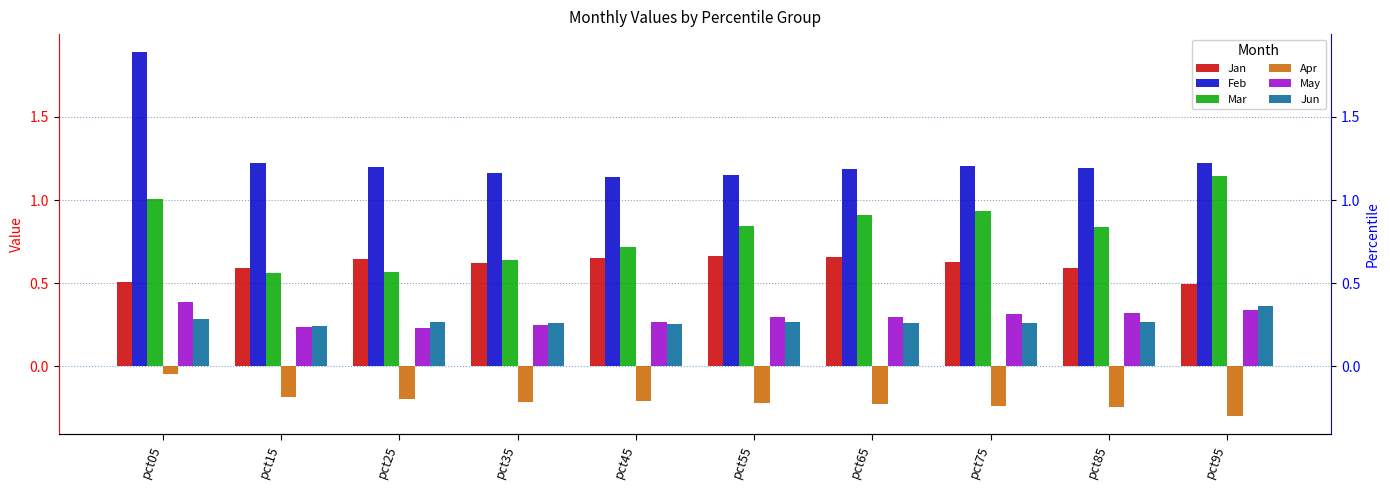

Is the value of Jun at pct85 greater than the value of Jan at pct55?

No